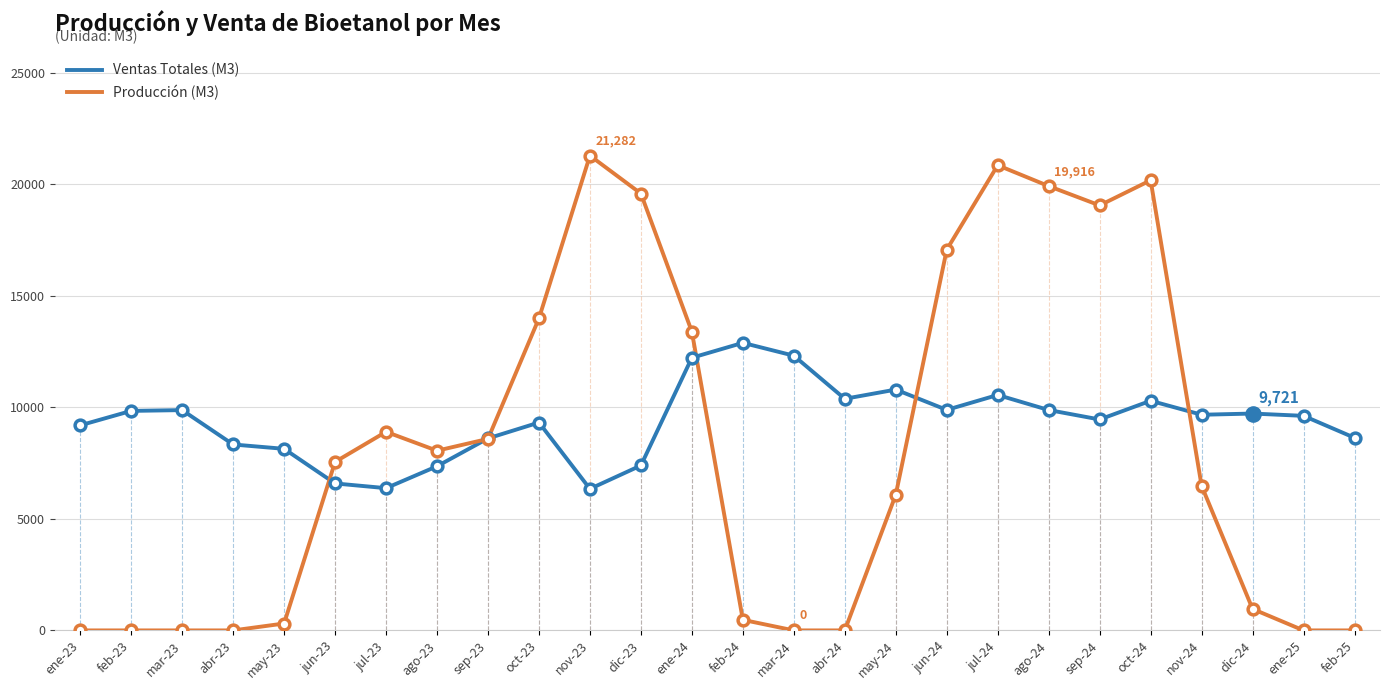

Which series changed the most between ene-24 and nov-24?

Producción (M3)